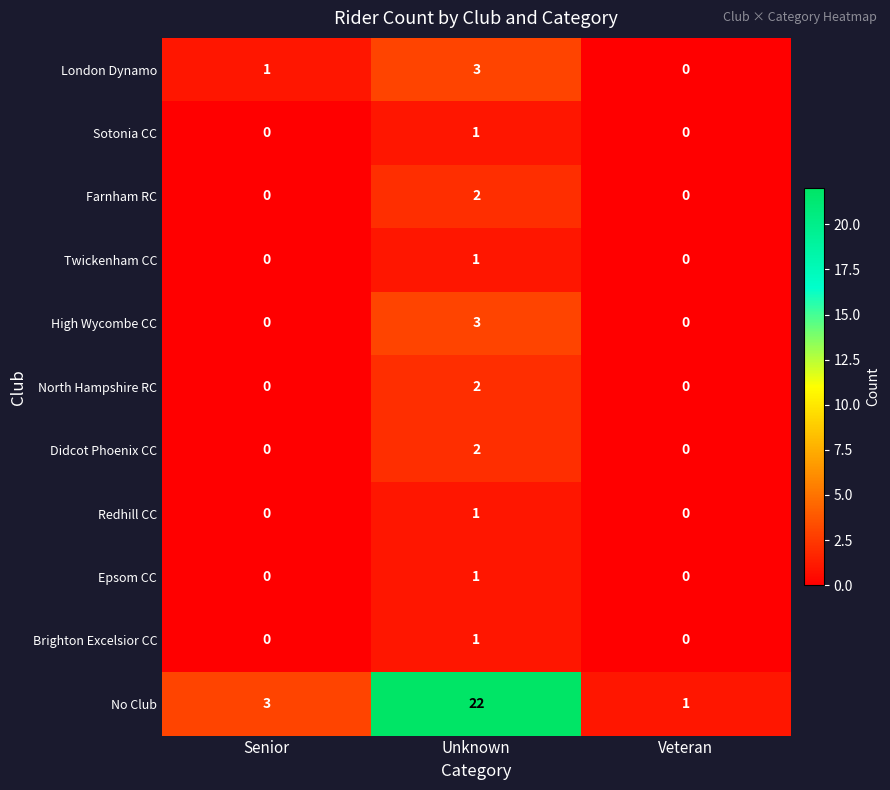

Which category has the highest value across all series?

Unknown